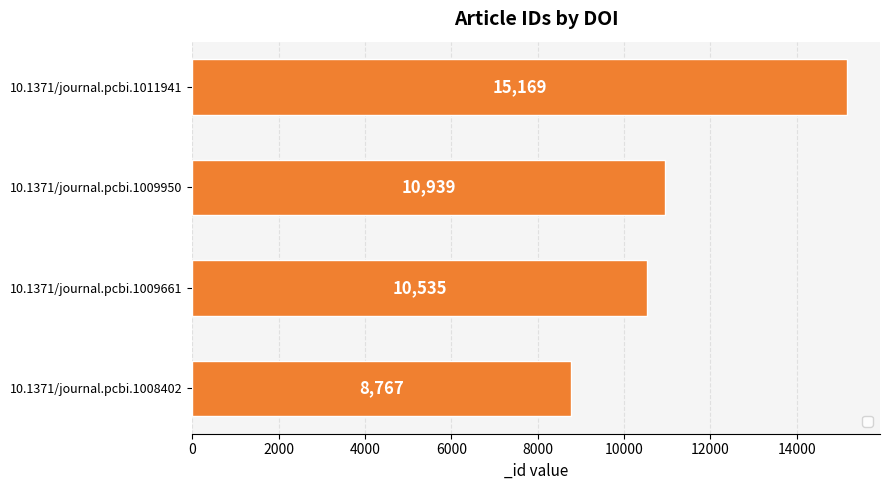

How many categories are shown in the chart?

4